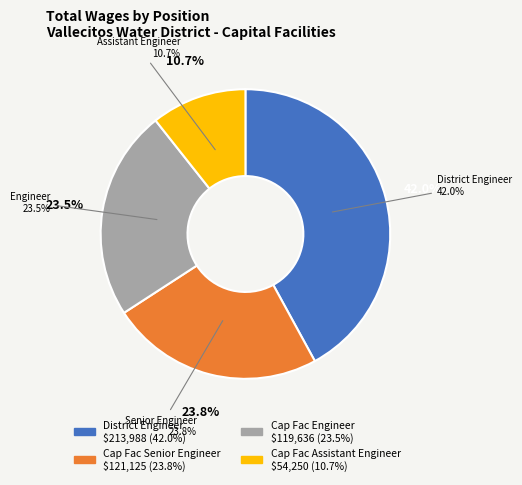

Between Cap Fac Senior Engineer and District Engineer, which is larger?

District Engineer